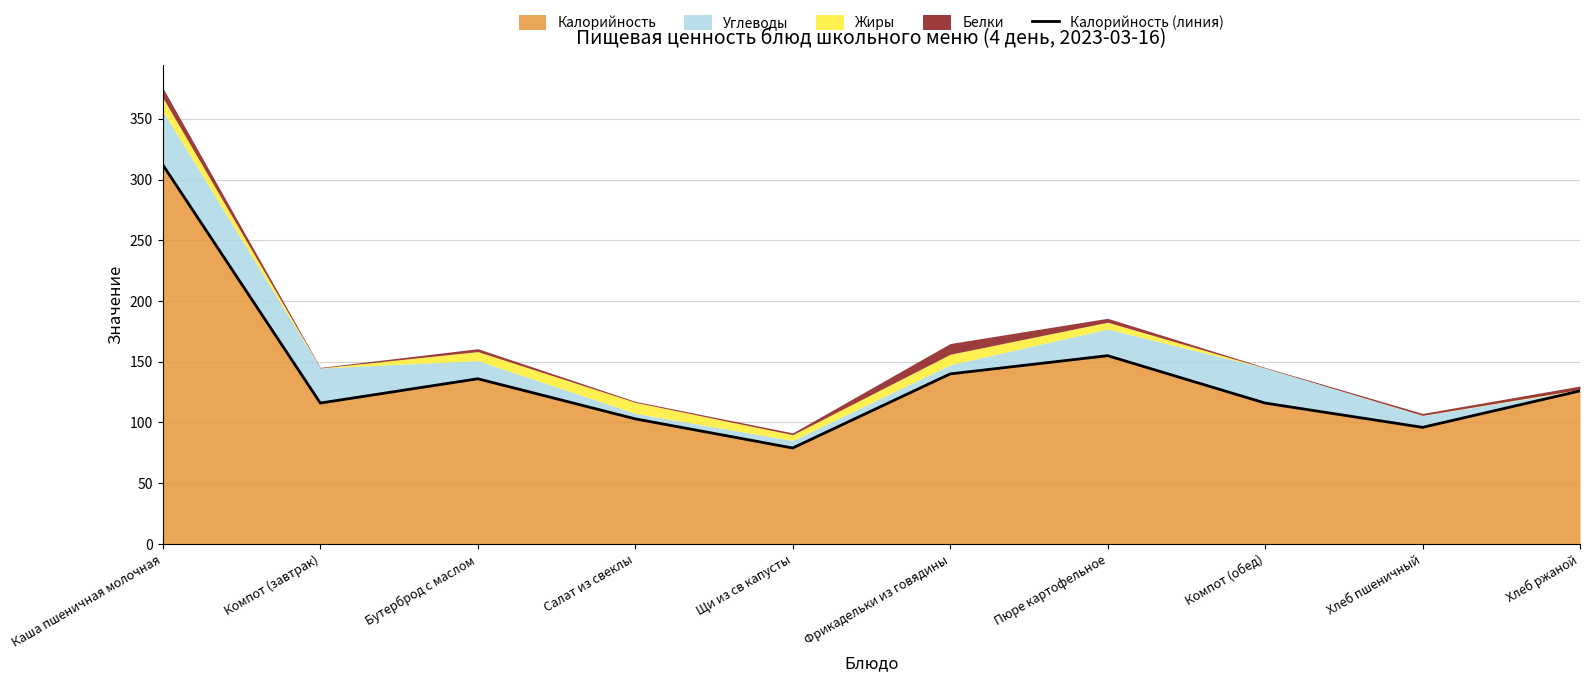

Reading right to left, list all the values displayed in this chart.

Хлеб ржаной=126	Хлеб пшеничный=96	Компот (обед)=116	Пюре картофельное=155	Фрикадельки из говядины=140	Щи из св капусты=79	Салат из свеклы=103	Бутерброд с маслом=136	Компот (завтрак)=116	Каша пшеничная молочная=312